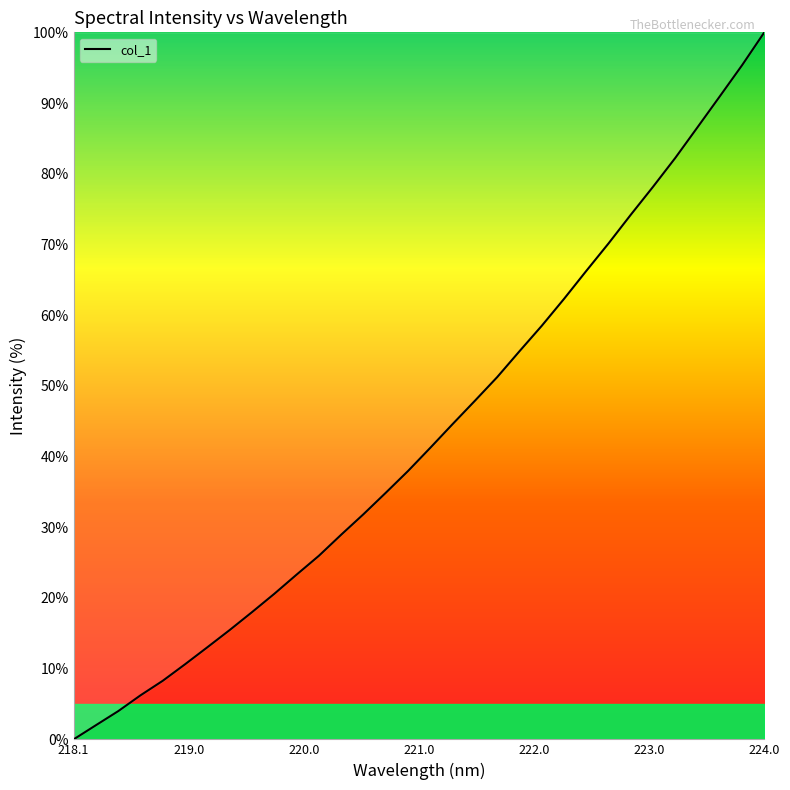

What is the greatest value displayed?

100.0